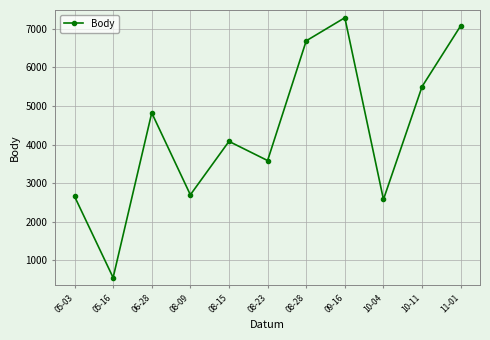

Which label corresponds to the smallest value in the chart?

05-16